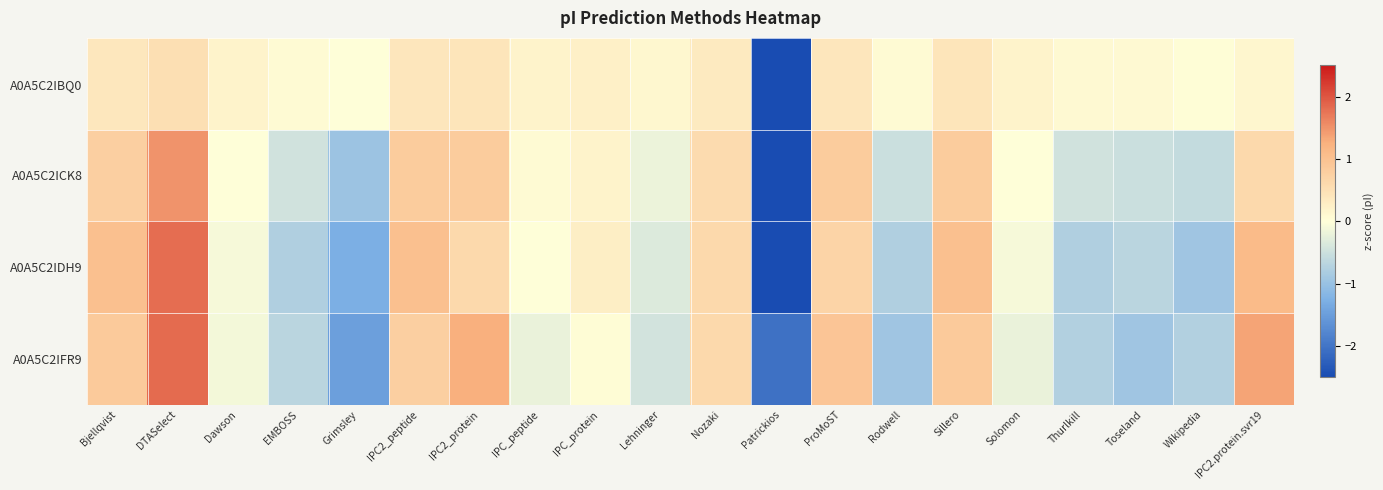

At Grimsley, list the series in order from smallest to largest.

A0A5C2IFR9, A0A5C2IDH9, A0A5C2ICK8, A0A5C2IBQ0